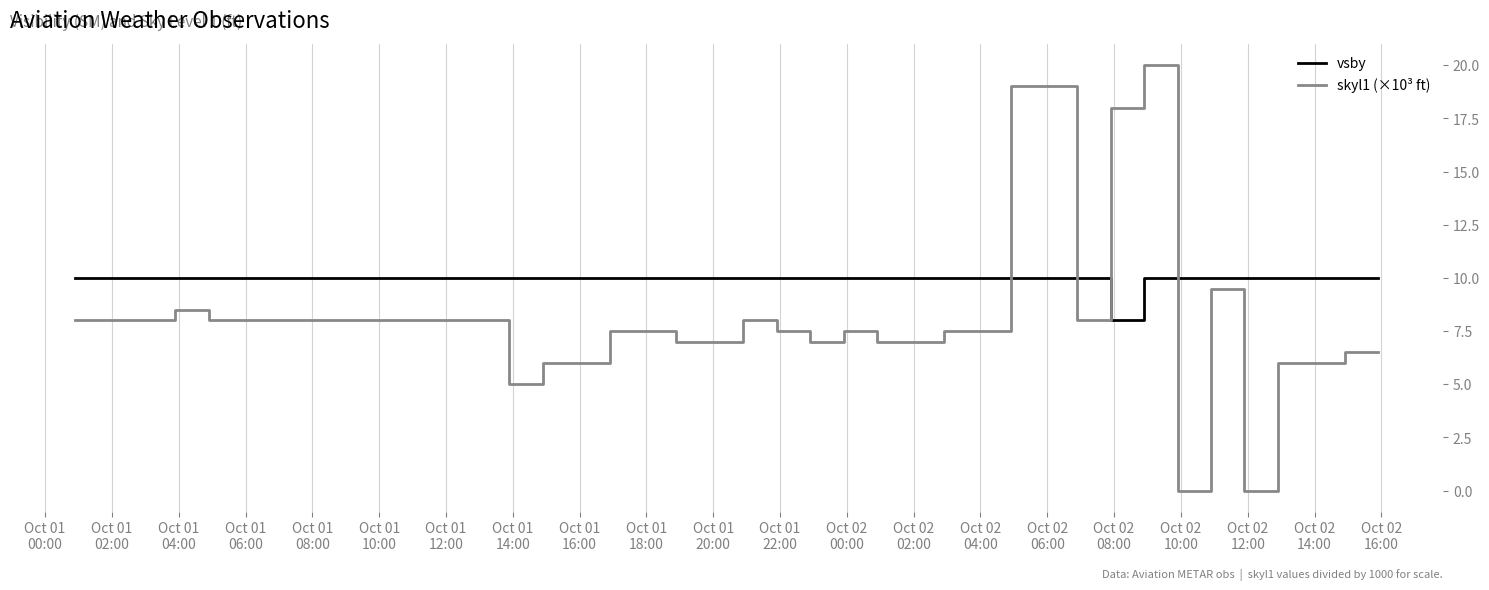

True or false: skyl1 (×10³ ft) and vsby intersect in this chart.

True